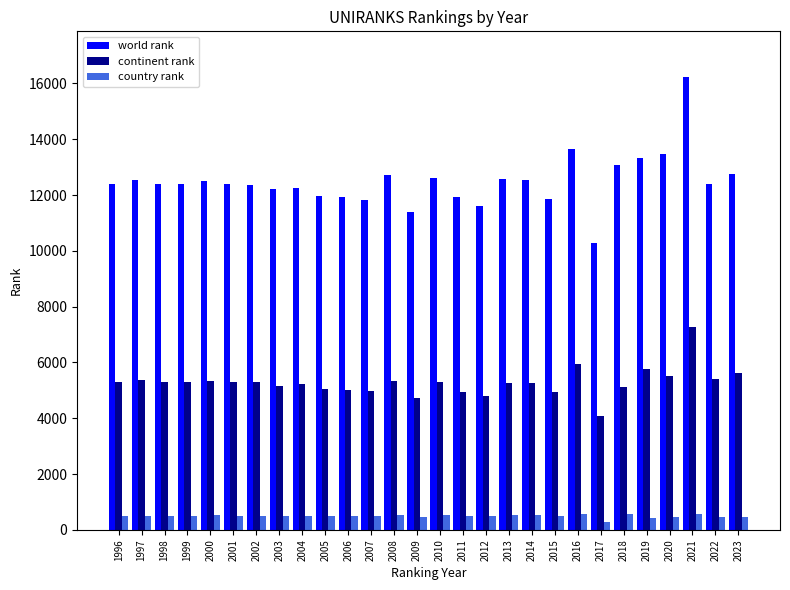

Is it true that continent rank equals 1400 at 2012?

False